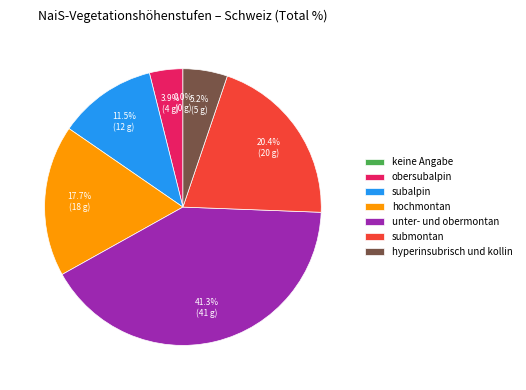

Count the number of slices in the pie.

7